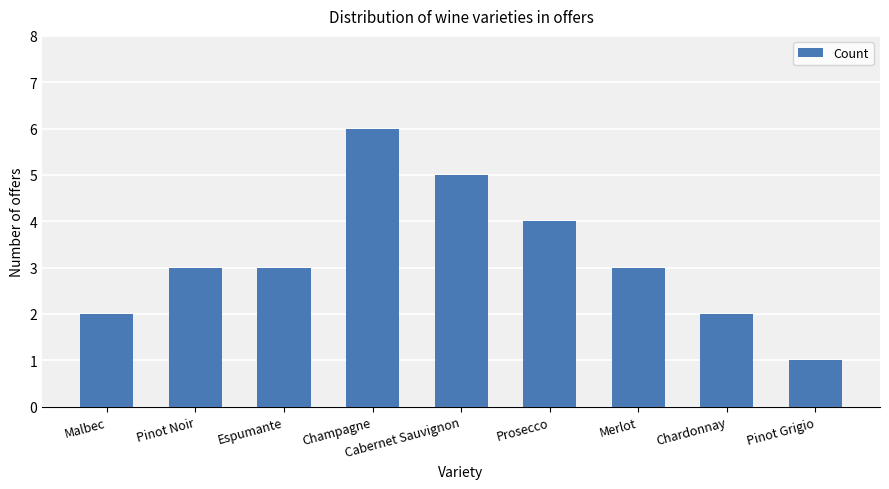

What position from the right is Malbec?

9